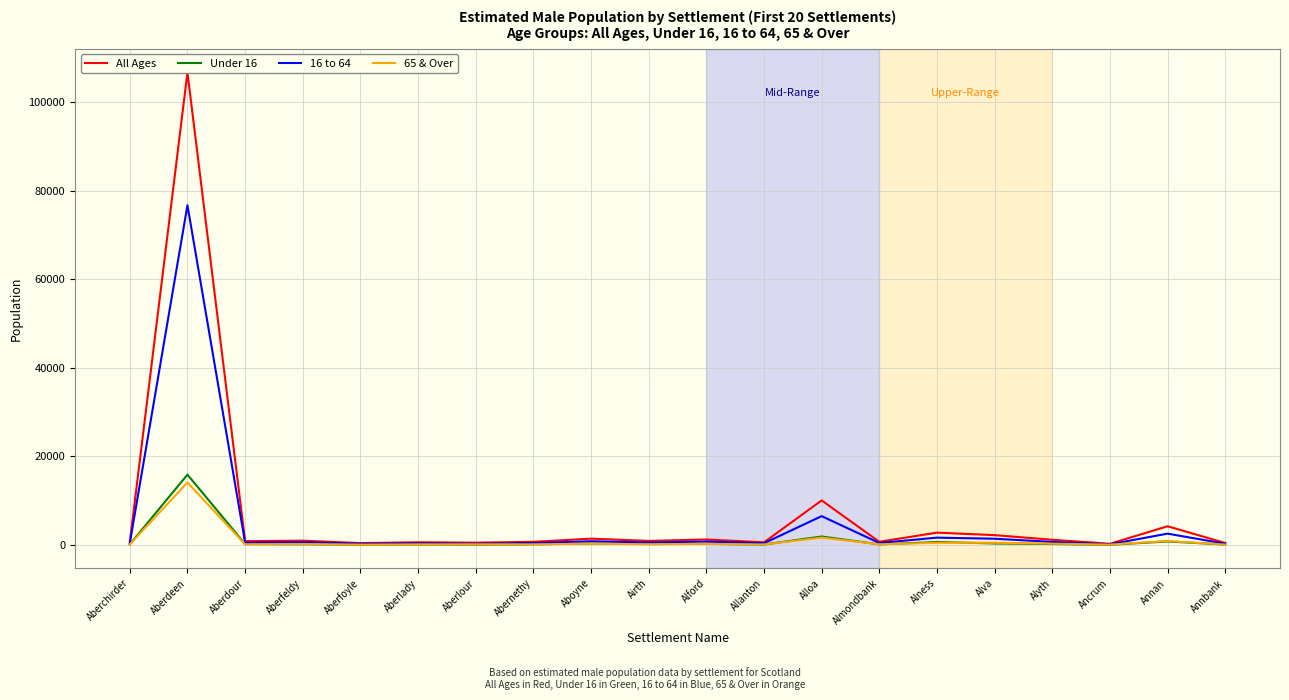

Which series changed the most between Aberdour and Airth?

All Ages